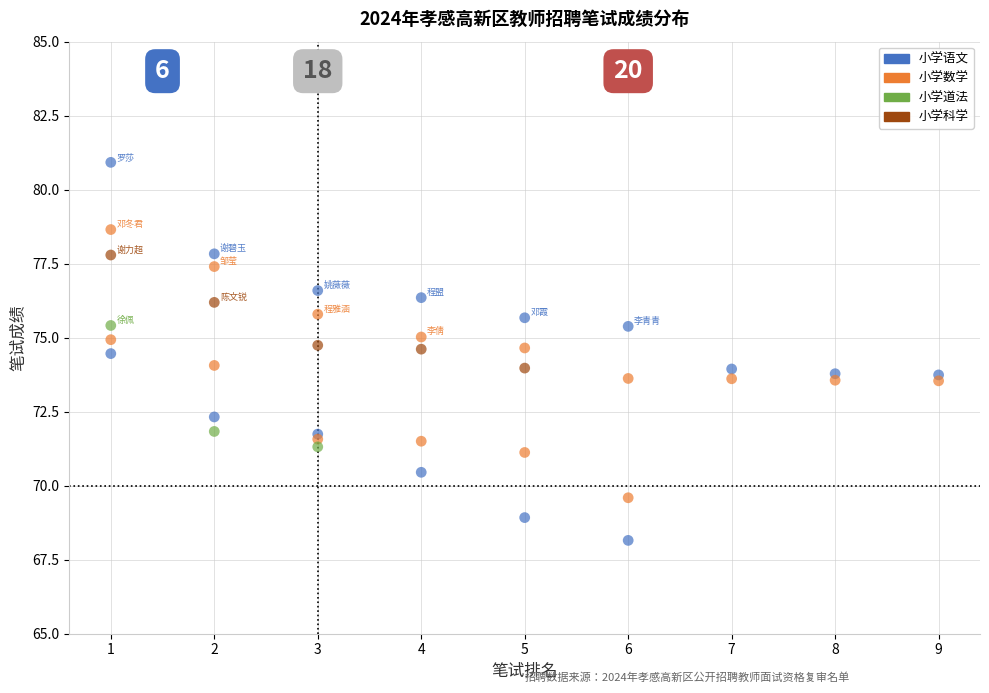

Which series contains the lowest Y value?

小学语文